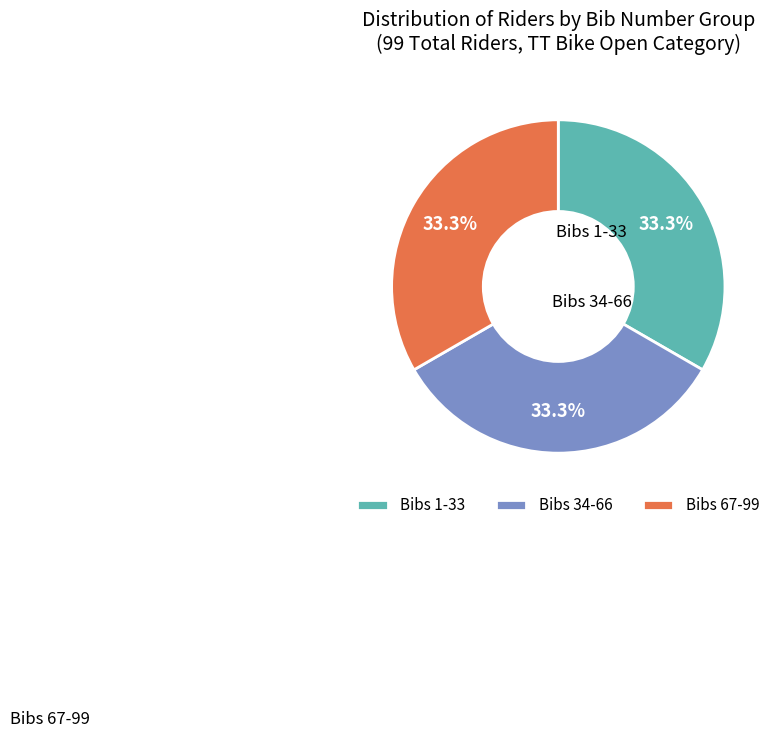

Count the number of slices in the pie.

3